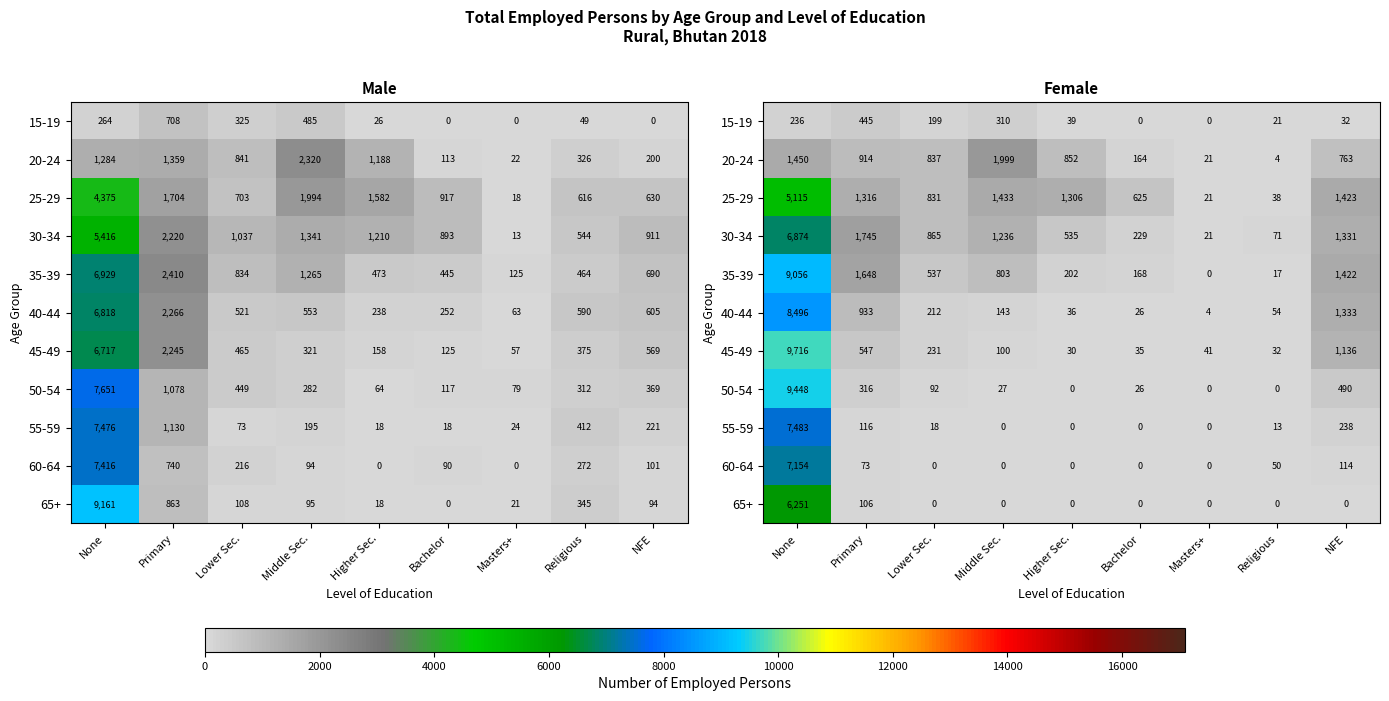

What is the maximum value for 35-39?

9056